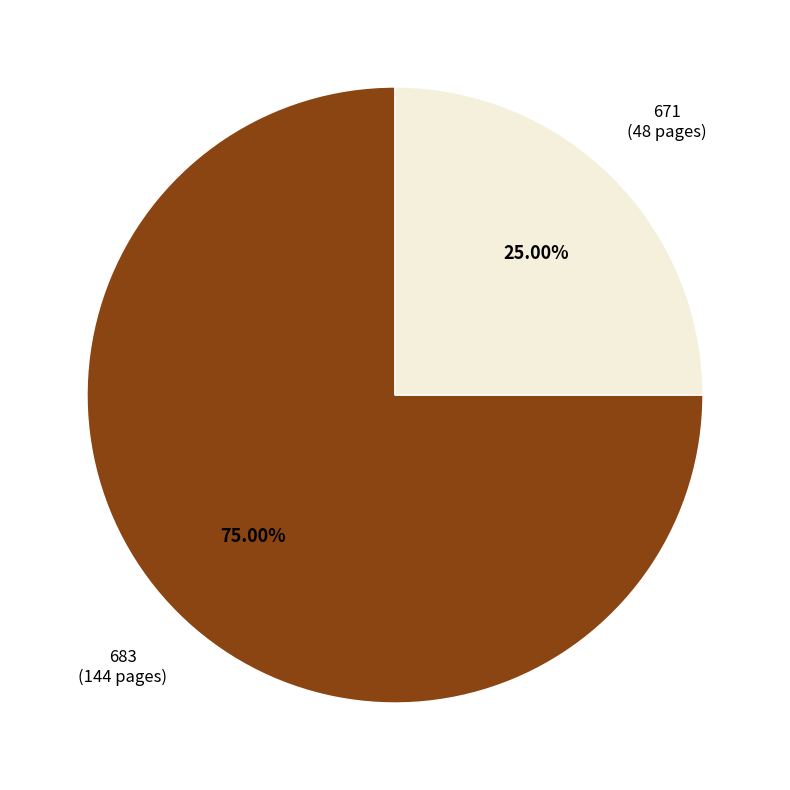

What is the majority slice?

683